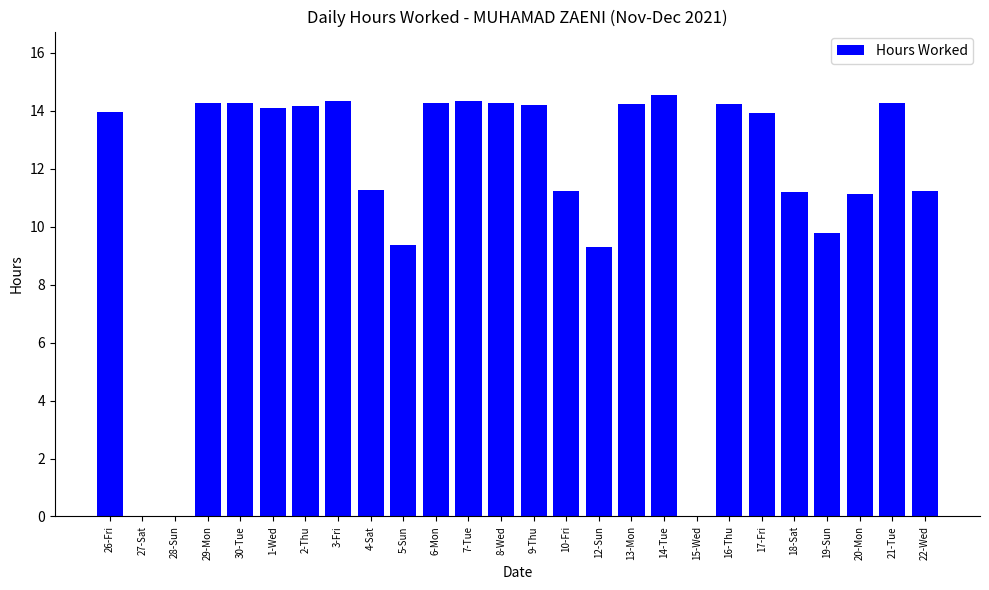

Between 22-Wed and 2-Thu, which is larger?

2-Thu